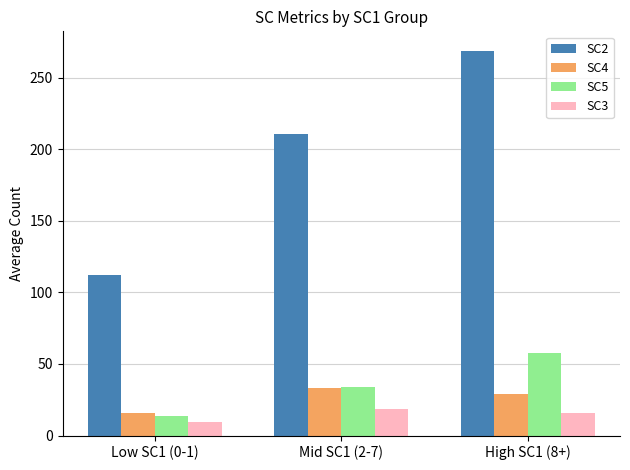

At how many categories does at least one series exceed 93?

3